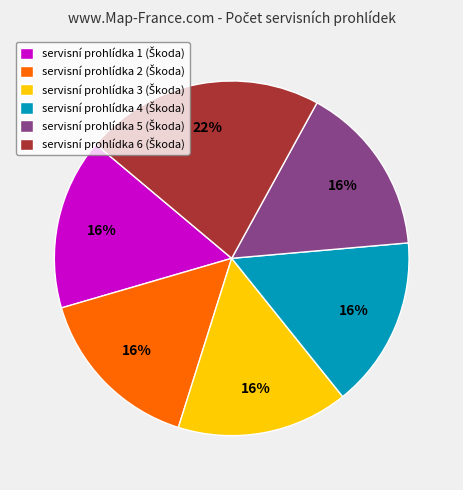

Is there any slice that represents more than half of the pie?

No